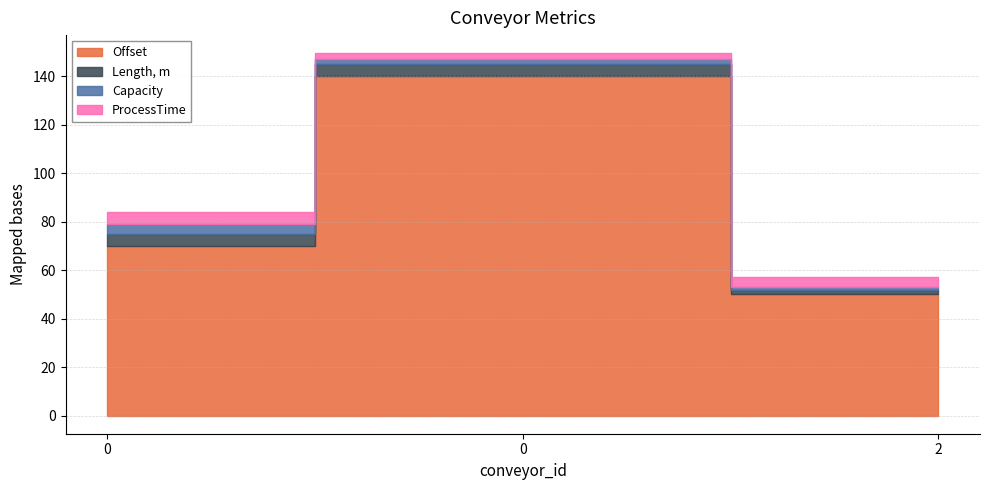

What is the spread (max minus min) of values at 1?

138.0